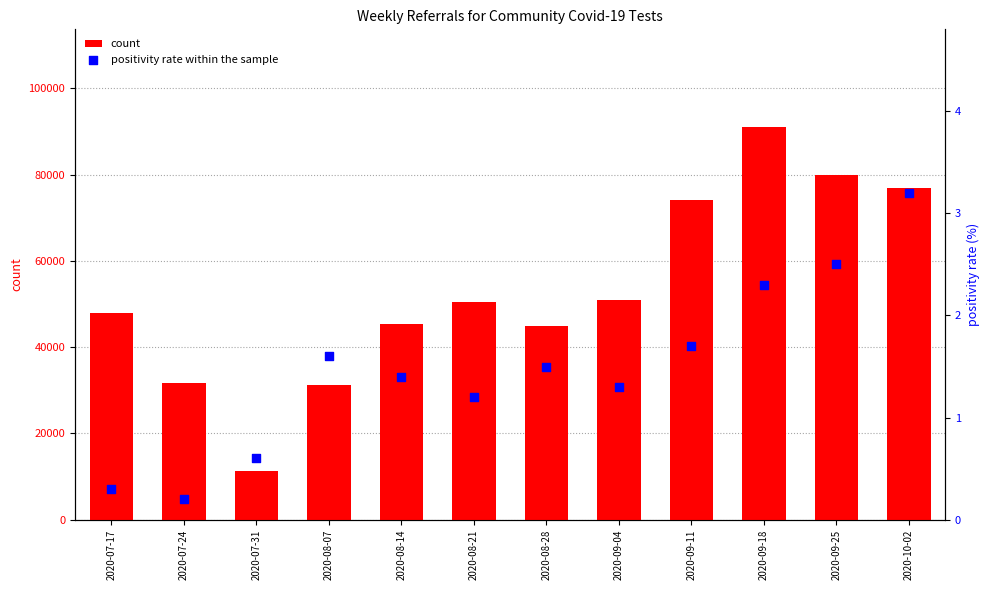

At how many categories does at least one series exceed 49270?

6